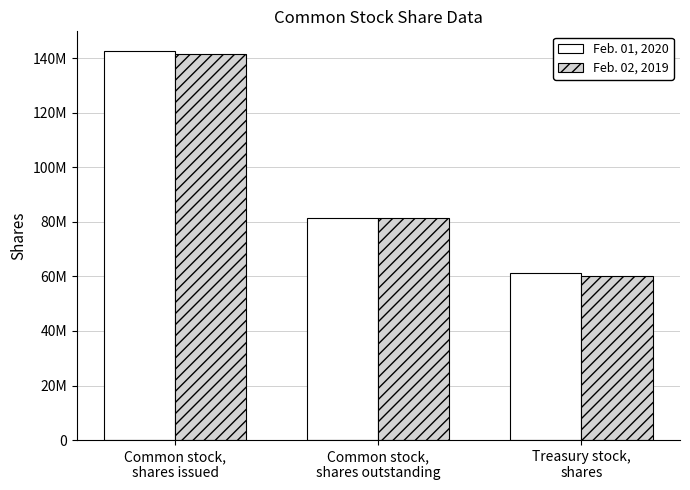

At which category is the sum across all series the highest?

Common stock,
shares issued